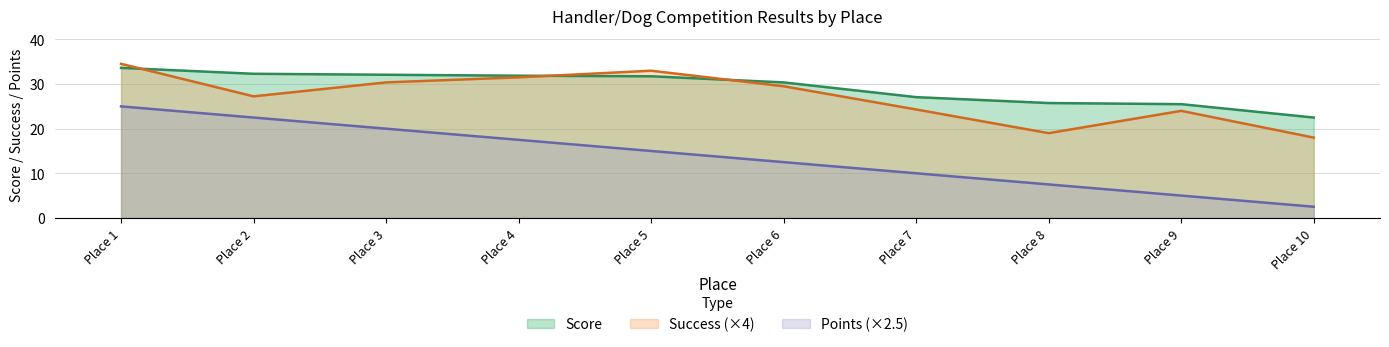

What is the average value of the Success series?

27.2